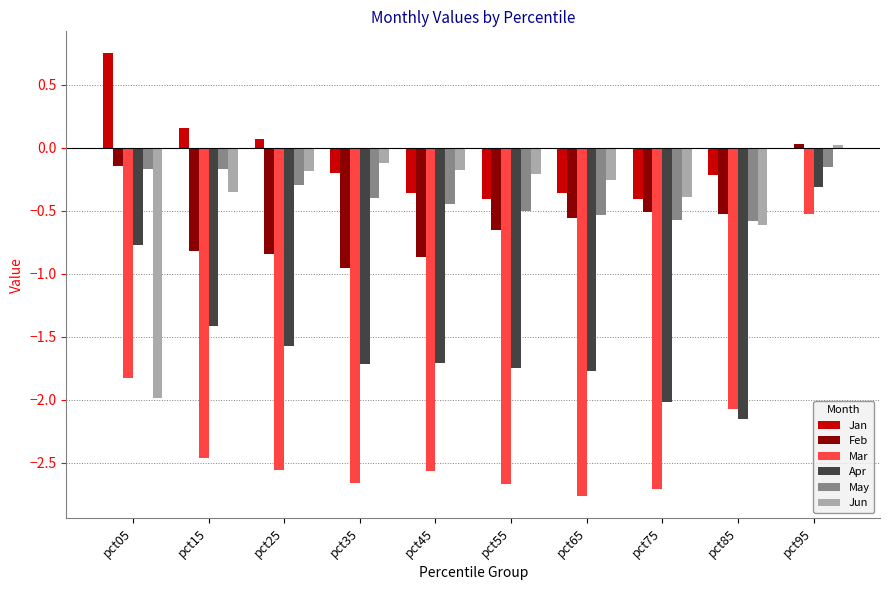

What is the sum of all Jun values?

-4.3